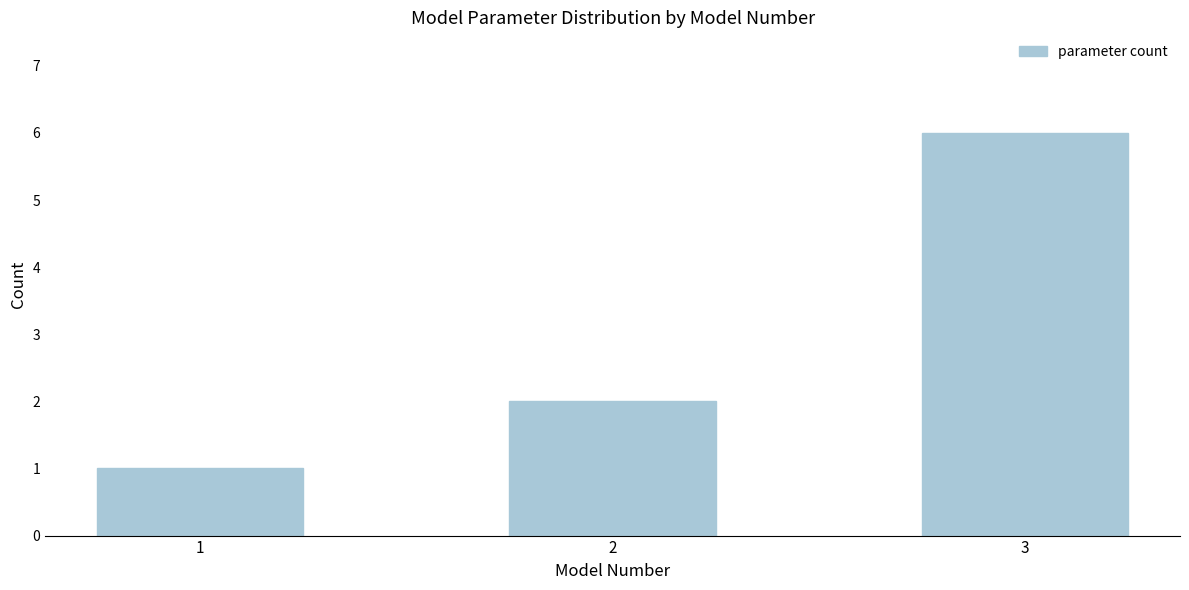

Reading left to right, transcribe all the data shown in this chart.

1	2	6